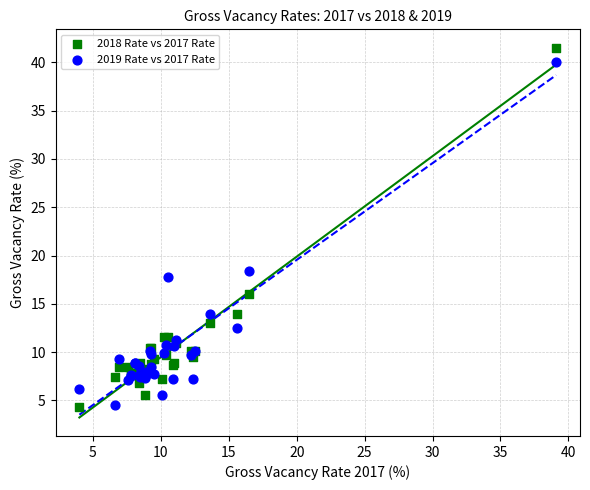

Which series has the widest spread of Y values?

2018 Rate vs 2017 Rate